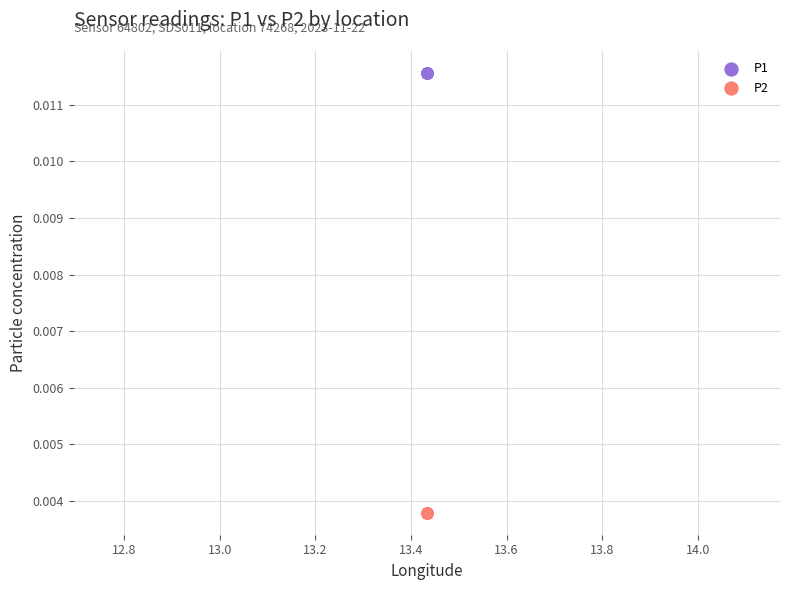

Which series contains the highest Y value?

P1